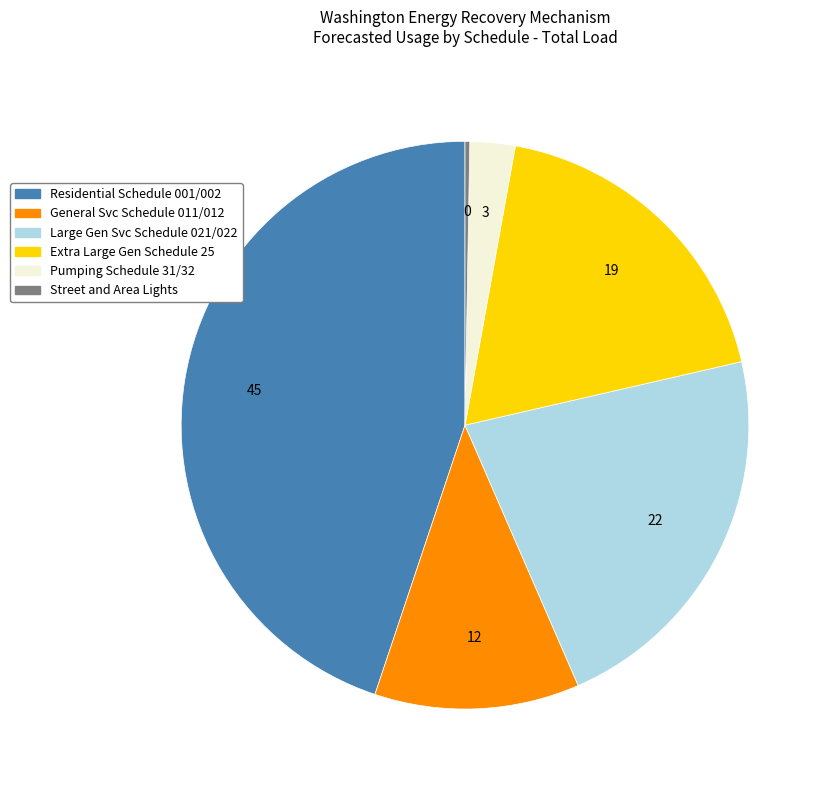

True or false: Large Gen Svc Schedule 021/022 accounts for 12% of the total.

False